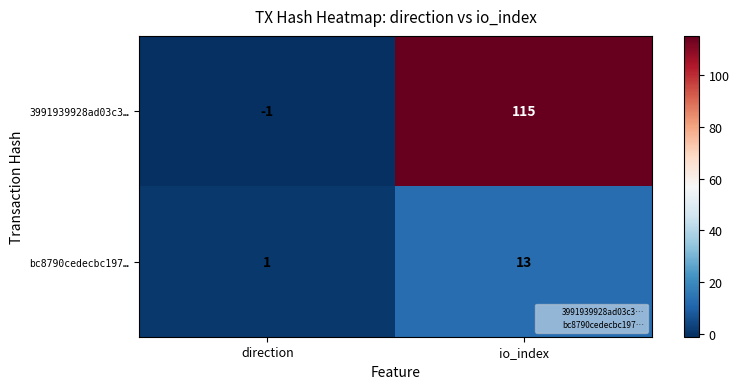

Which category has the highest value across all series?

io_index